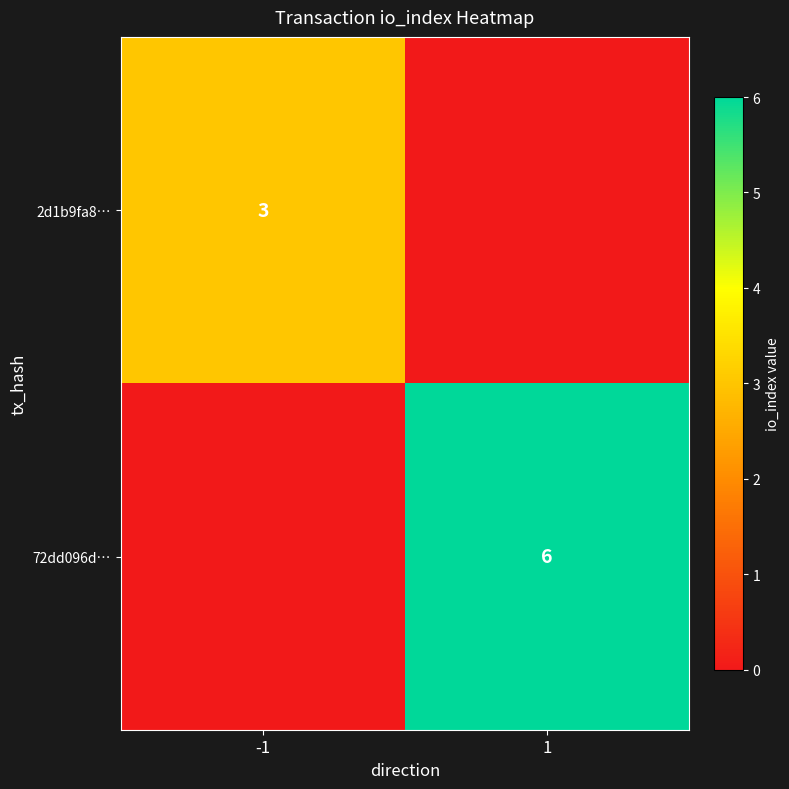

At how many categories does at least one series exceed 0?

2